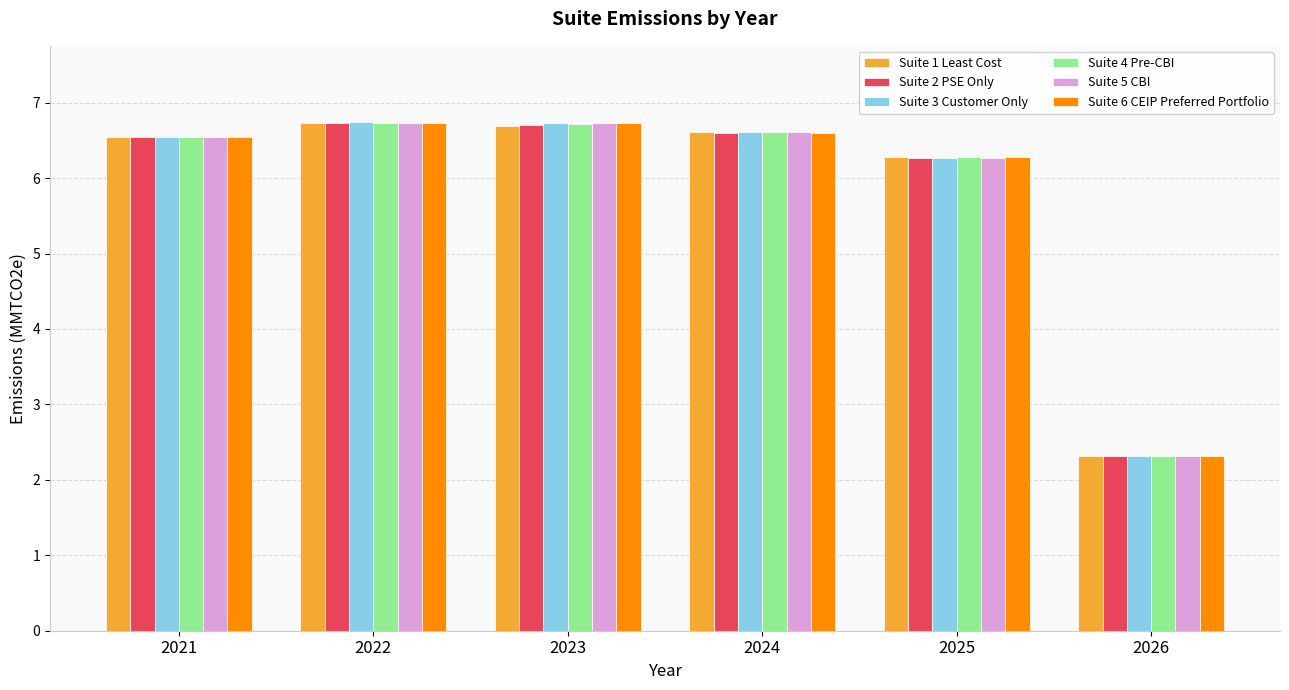

How many values in the Suite 5 CBI series are below 6?

1